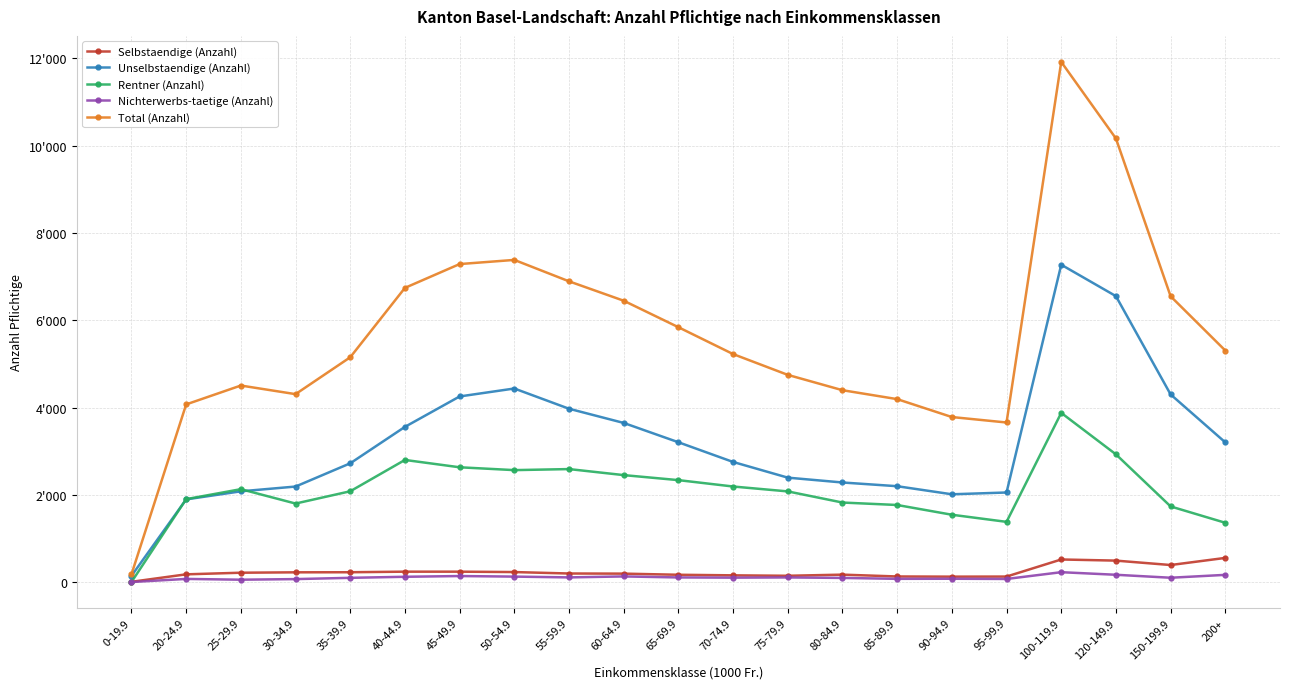

What is the difference between the maximum and second lowest values in the Unselbstaendige (Anzahl) series?

5371